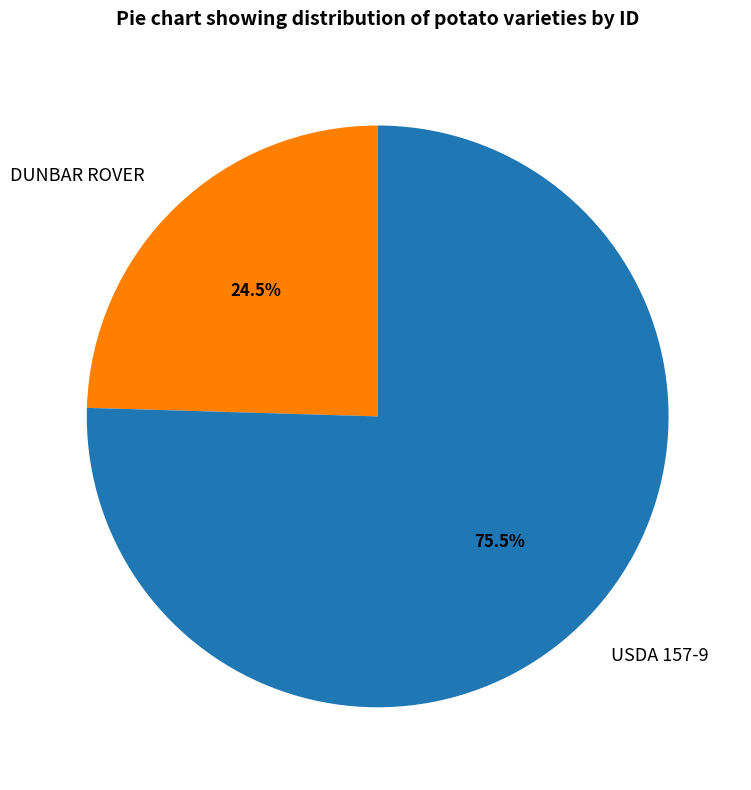

Which slice is the largest?

USDA 157-9